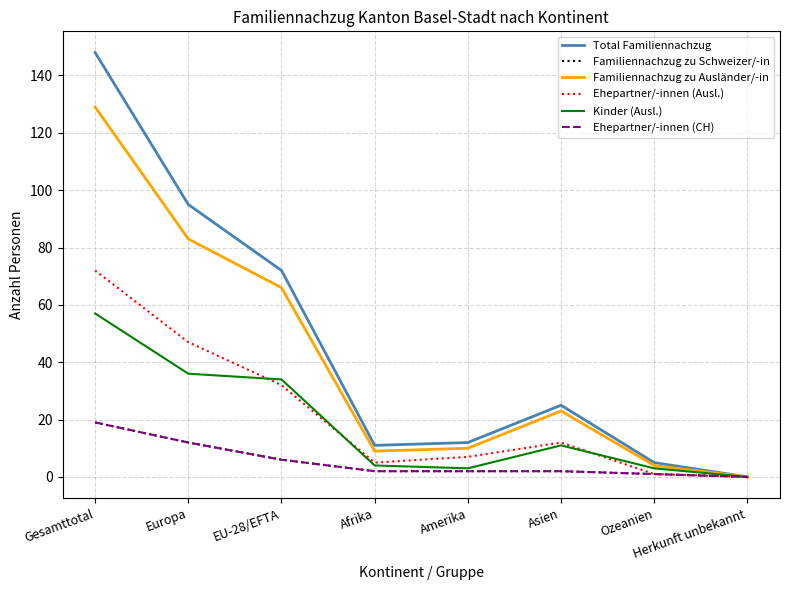

True or false: Kinder (Ausl.) has a value of 57 at Europa.

False